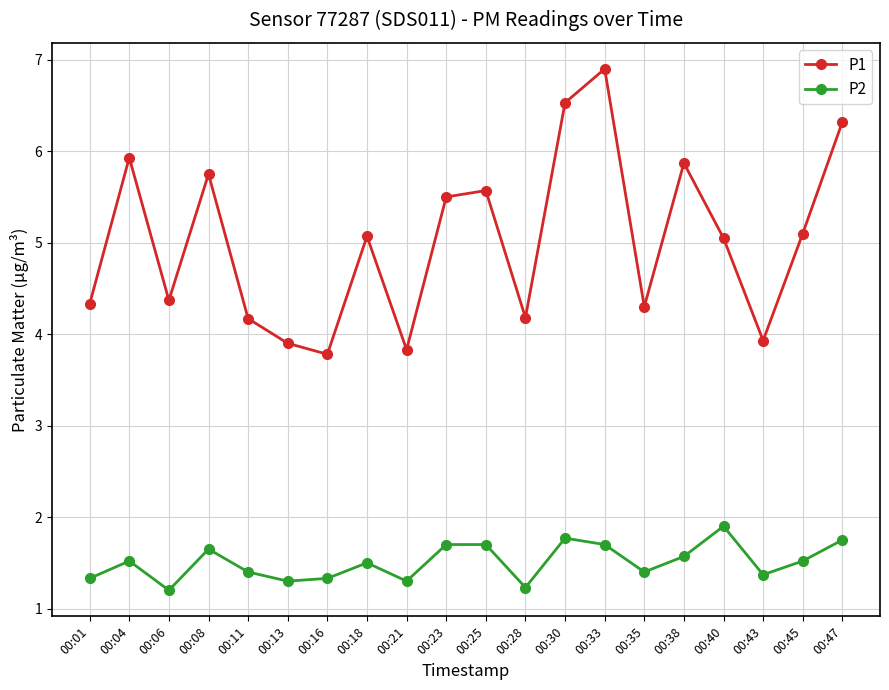

Which series changed the most between 00:11 and 00:25?

P1